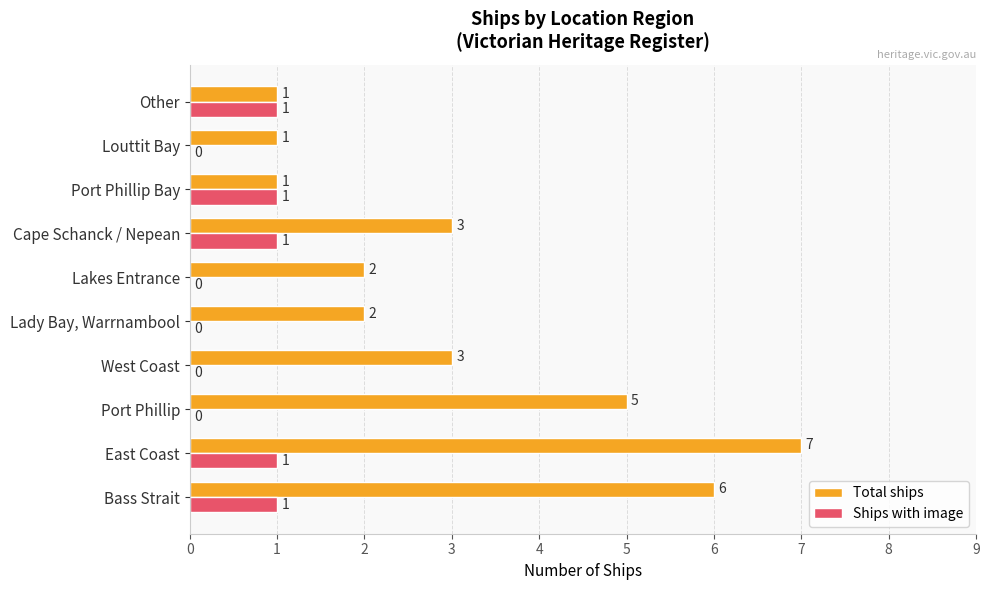

Which series has the largest range (max minus min)?

Total ships